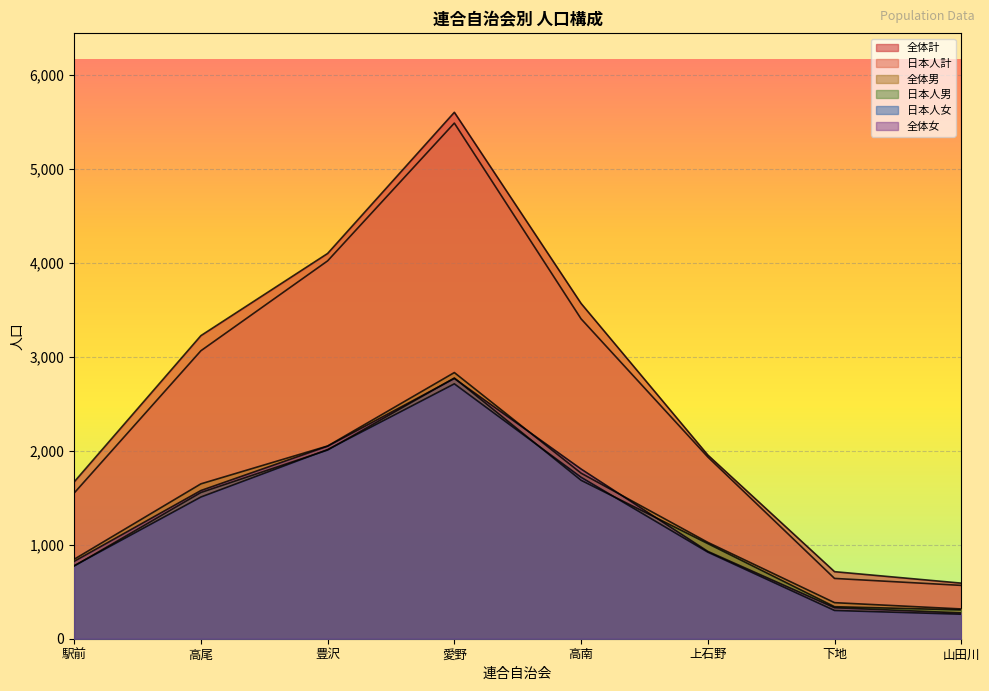

What value does the 全体男 series have at 山田川?

317